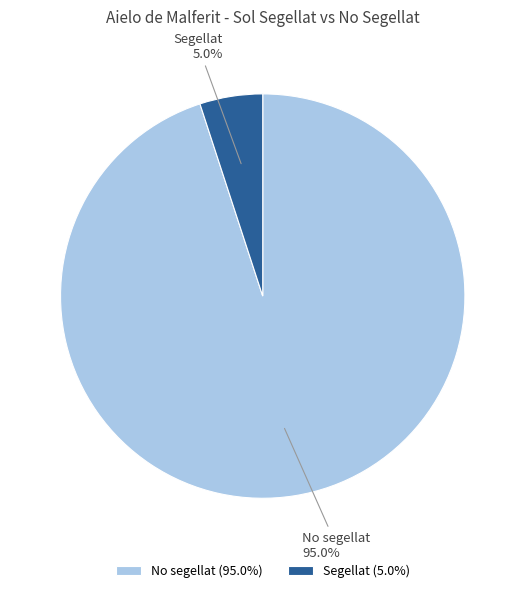

Which category has the smallest portion of the pie?

Segellat